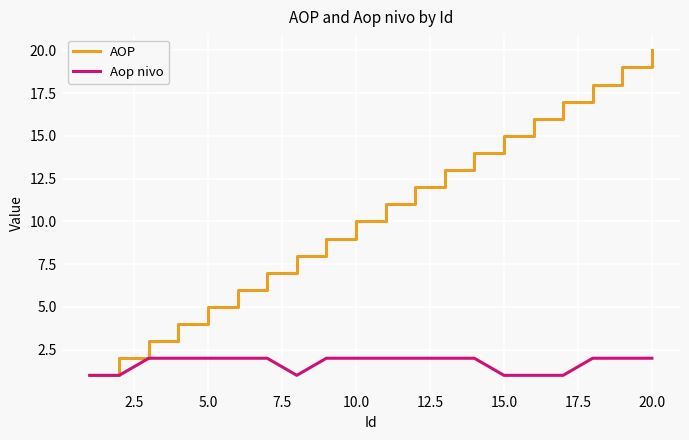

What is the maximum value for AOP?

20